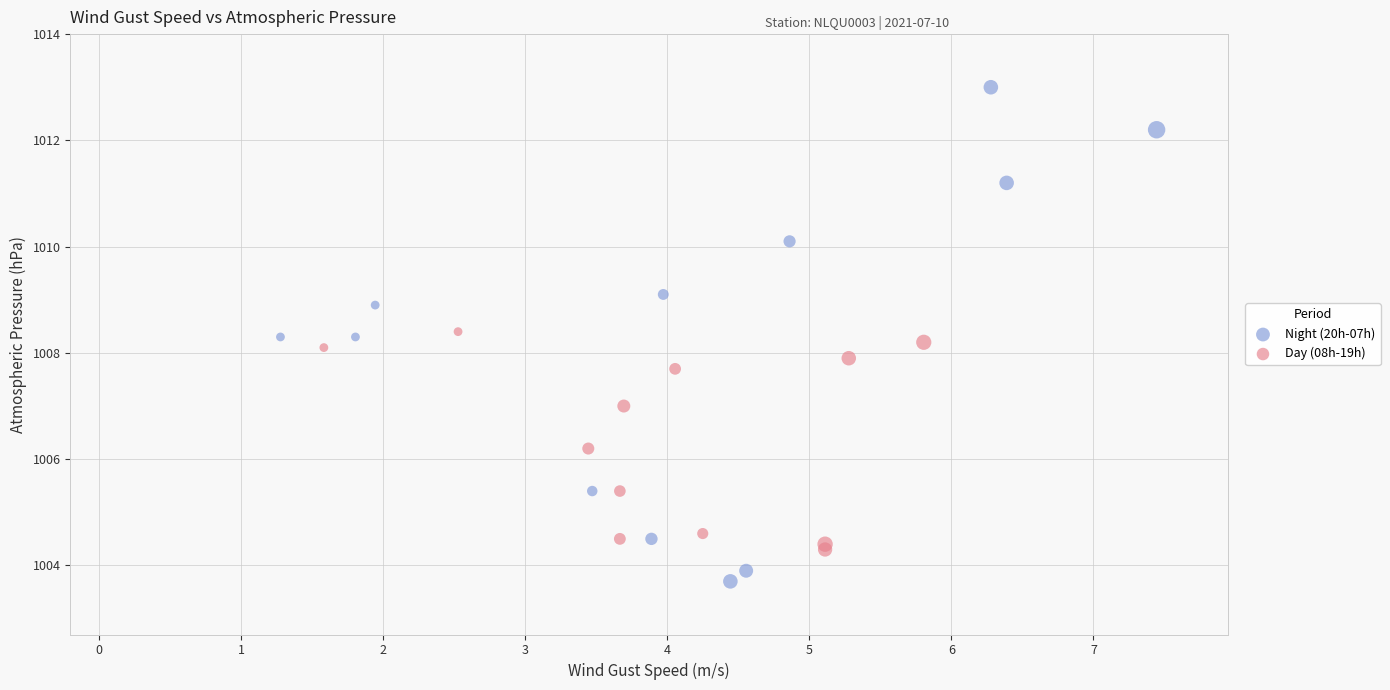

Which series reaches the maximum Y coordinate?

Night (20h-07h)